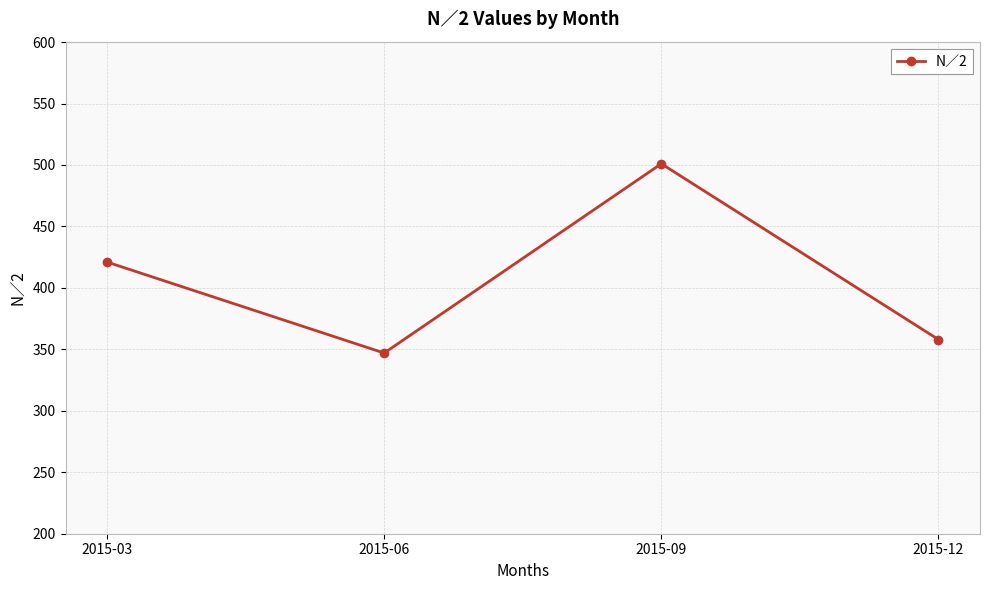

How many series are shown in this chart?

1